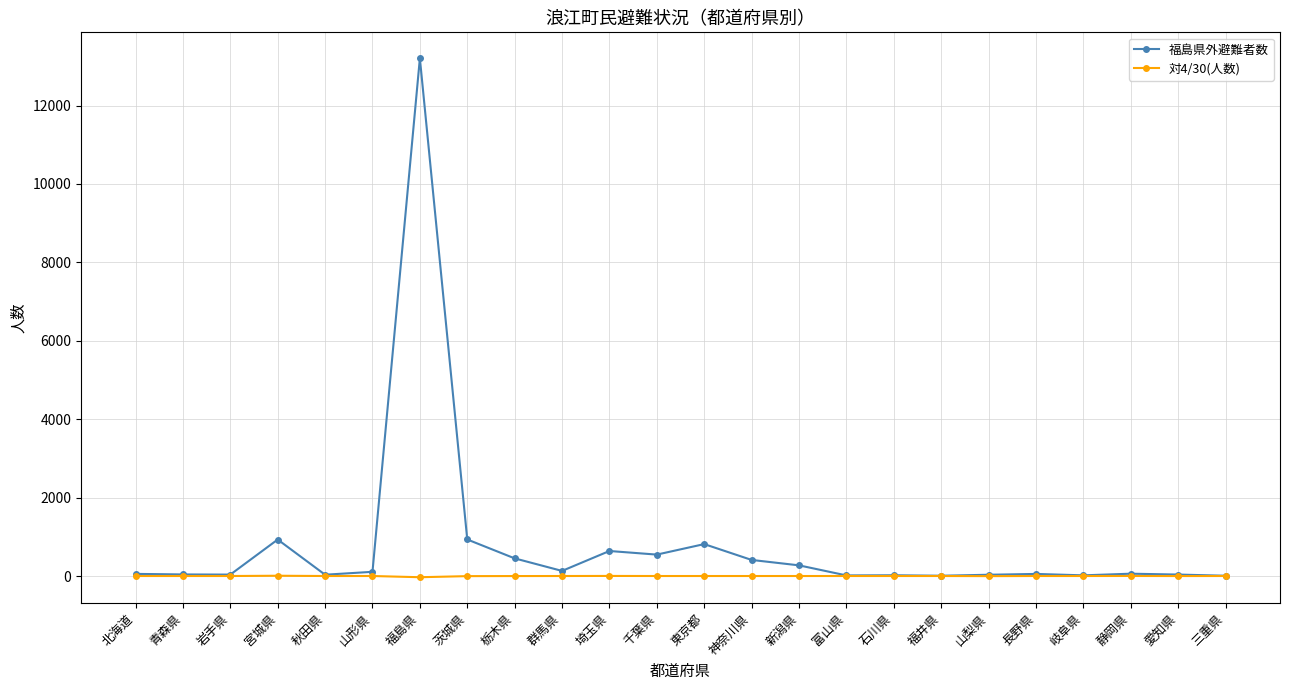

What are all the series names shown in the legend?

福島県外避難者数, 対4/30(人数)